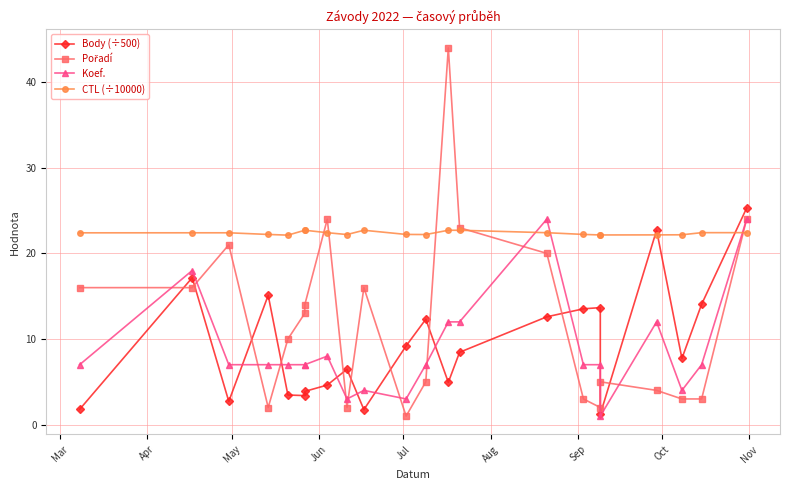

What is the sum of all Pořadí values?

271.0